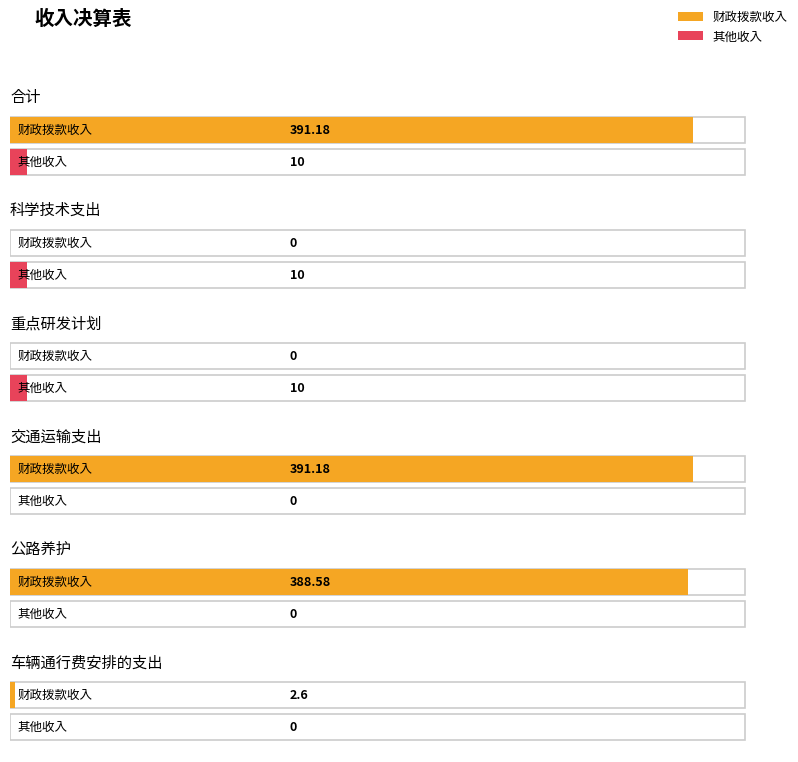

List the series in order of their peak value, lowest first.

其他收入, 财政拨款收入